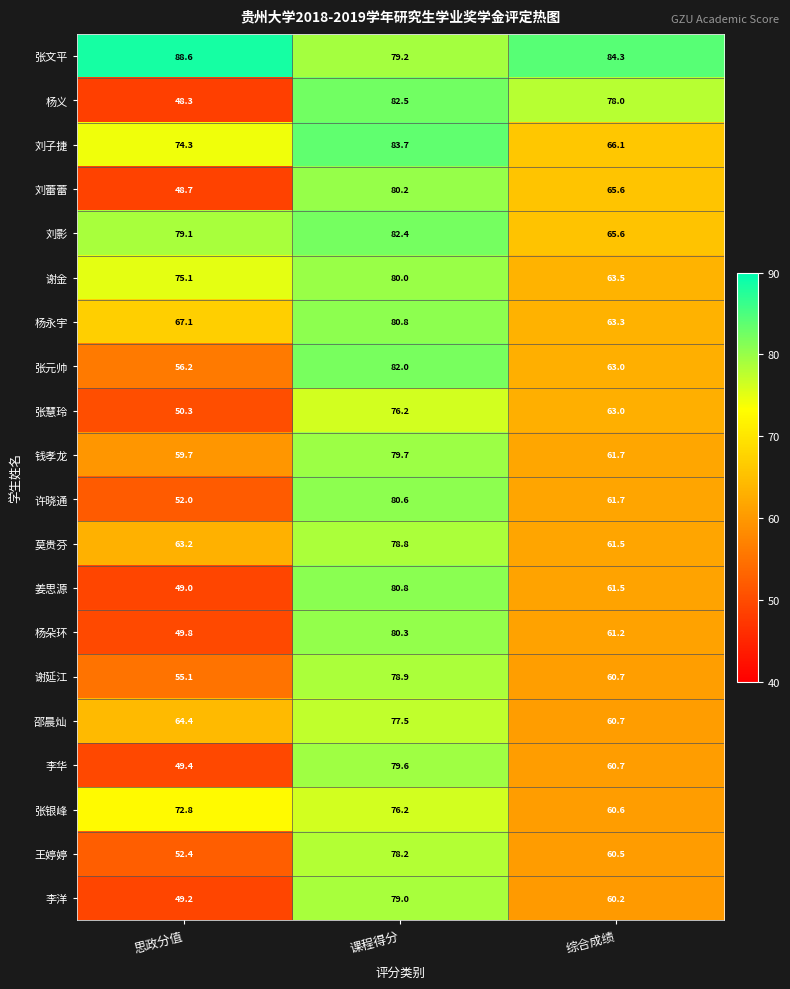

True or false: 张慧玲 has a value of 76.2 at 课程得分.

True